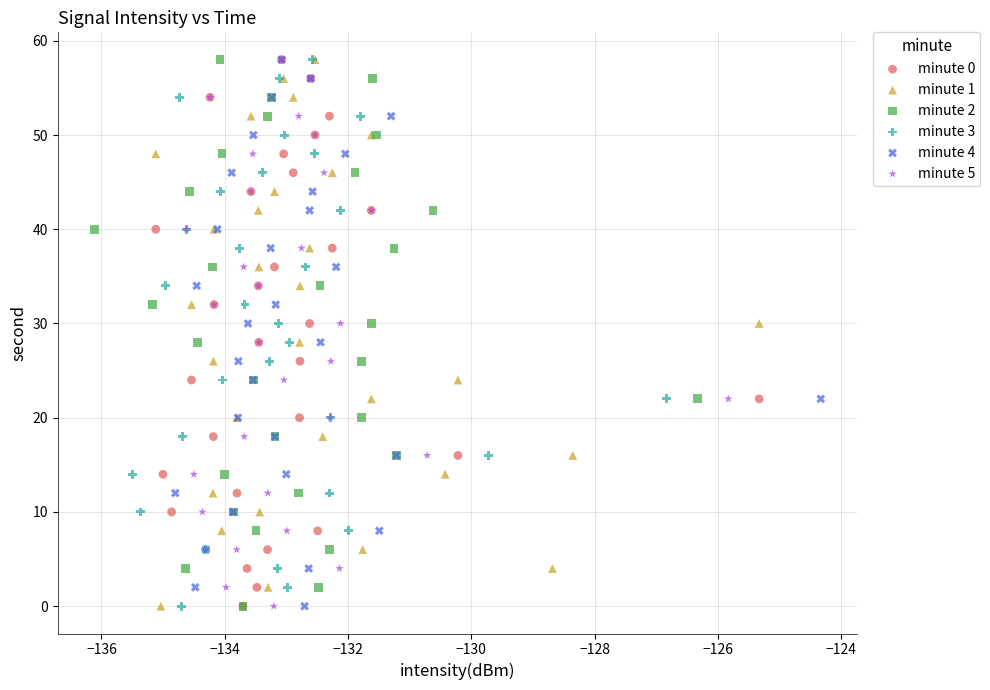

What are all the series names shown in the legend?

minute 0, minute 1, minute 2, minute 3, minute 4, minute 5